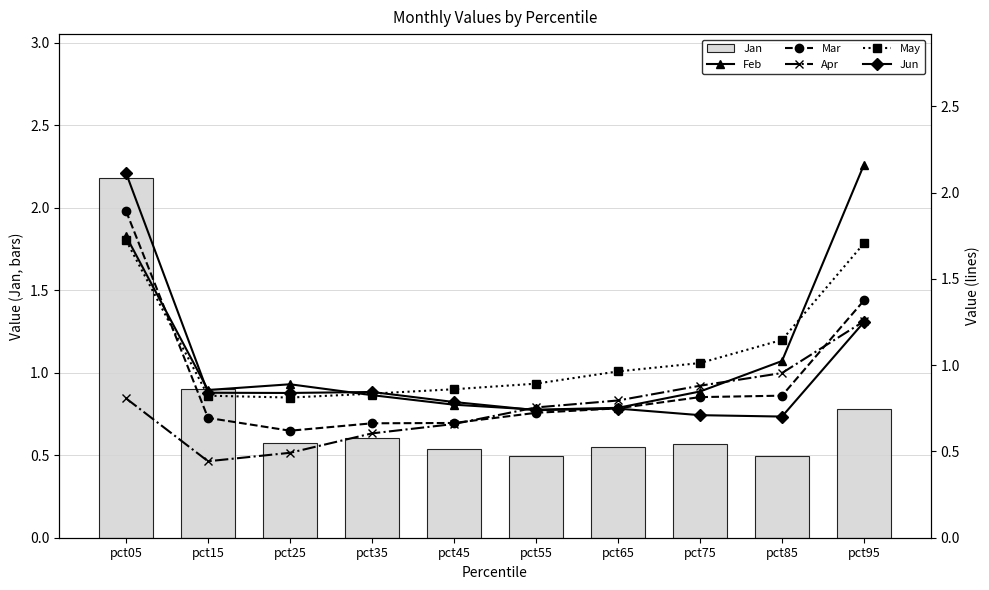

Which category has the lowest value across all series?

pct15